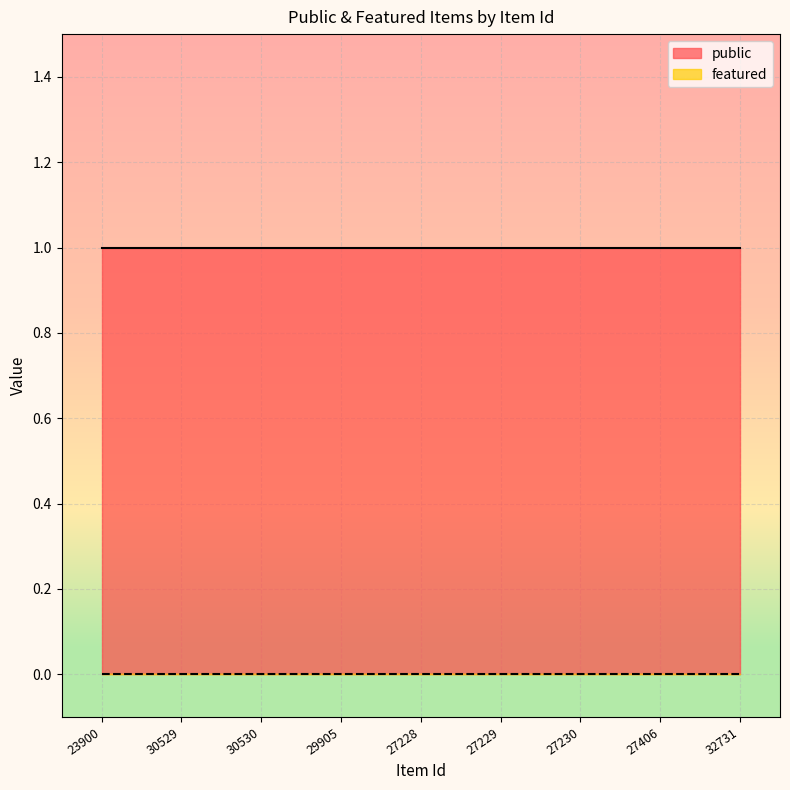

True or false: public has a value of 1 at 30530.

True